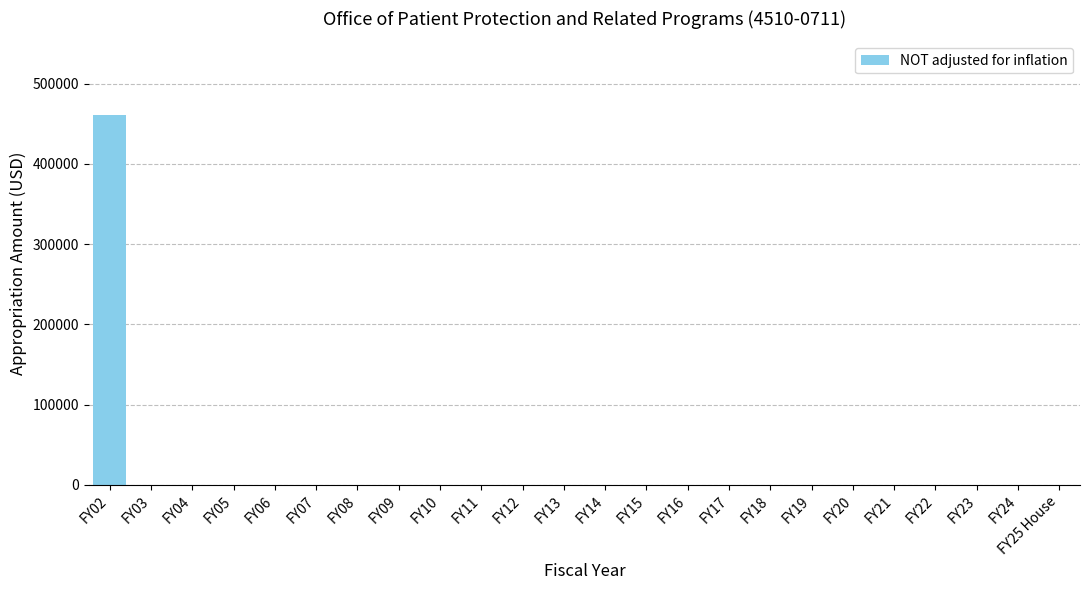

At which category does the chart reach its peak across all series?

FY02